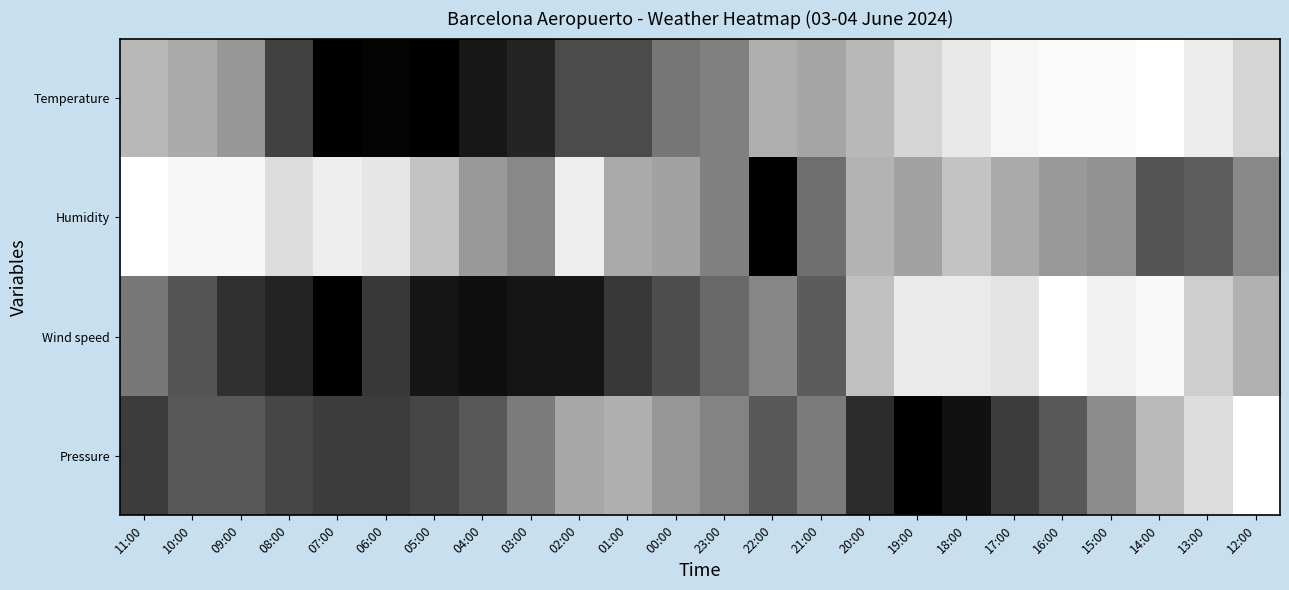

How many data points does each series have?

24